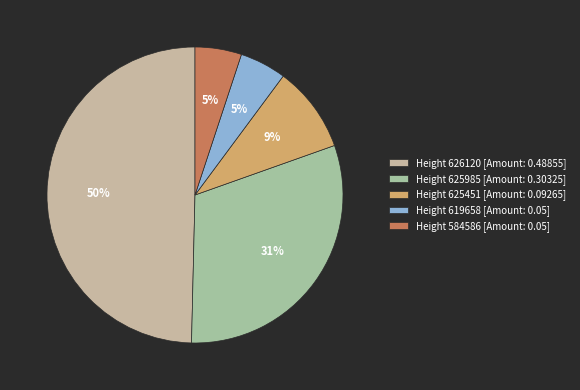

Count the number of slices in the pie.

5